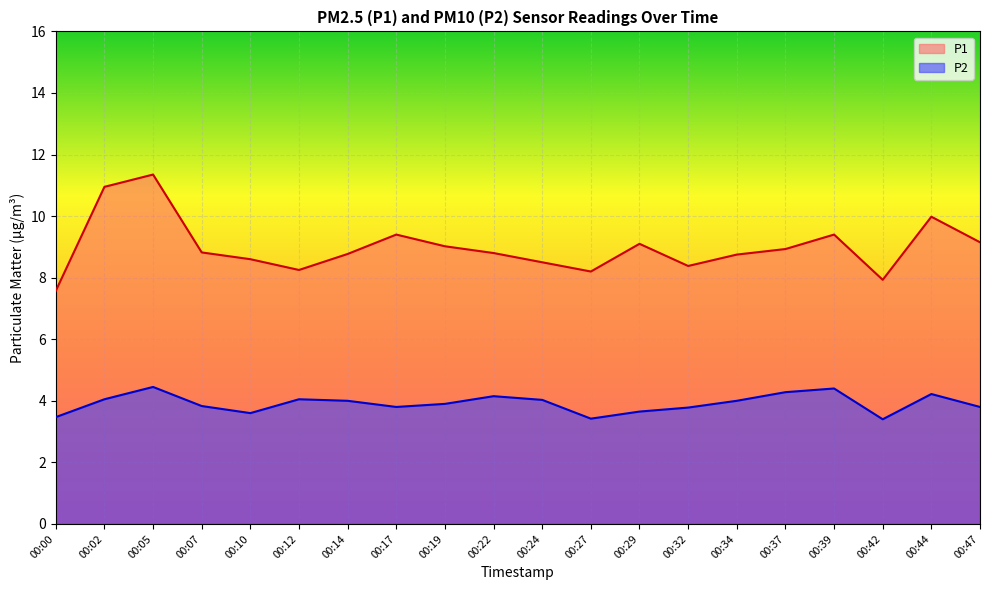

Is the value of P1 at 00:29 greater than the value of P2 at 00:22?

Yes